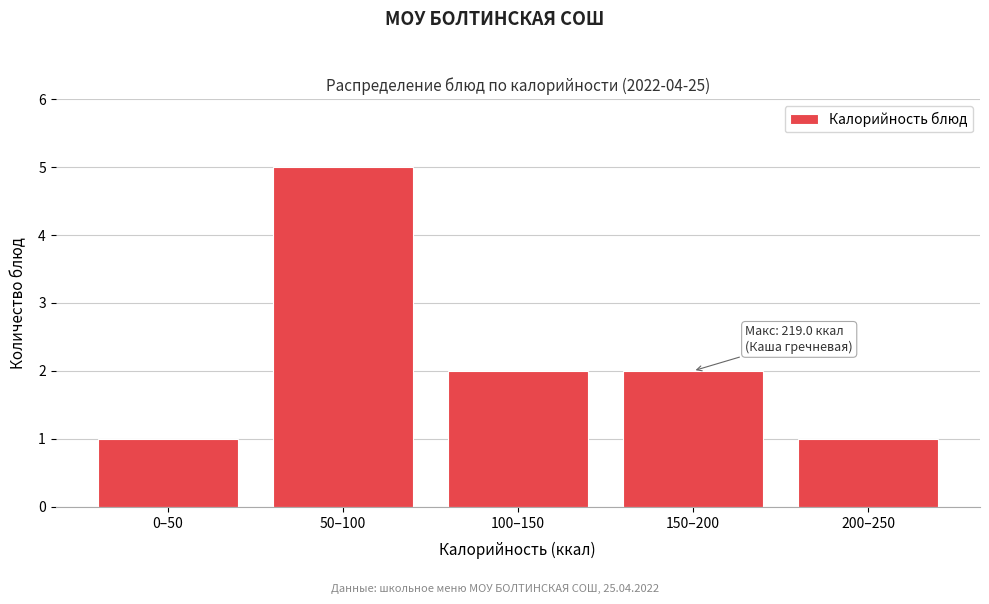

Reading left to right, what are all the values shown in this chart?

0–50=1	50–100=5	100–150=2	150–200=2	200–250=1